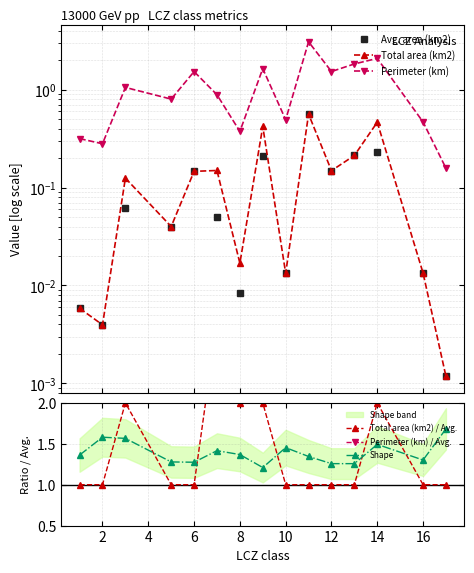

True or false: Total area (km2) / Avg. has more than 0 points higher than both neighbors.

True